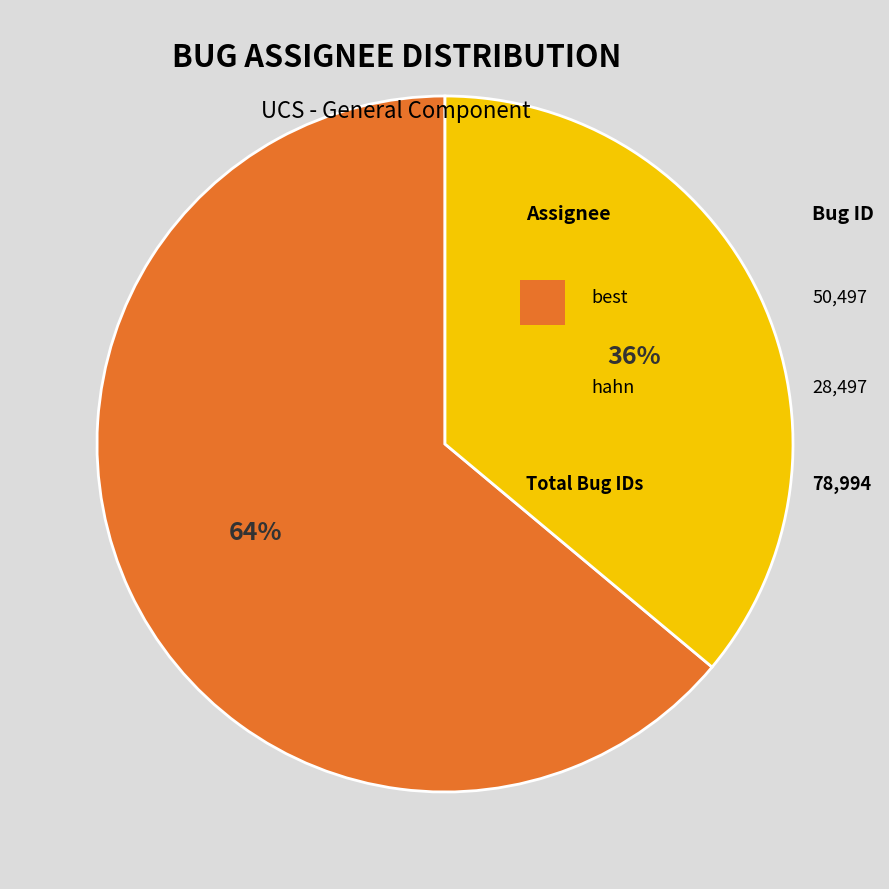

Does any single category account for the majority?

Yes